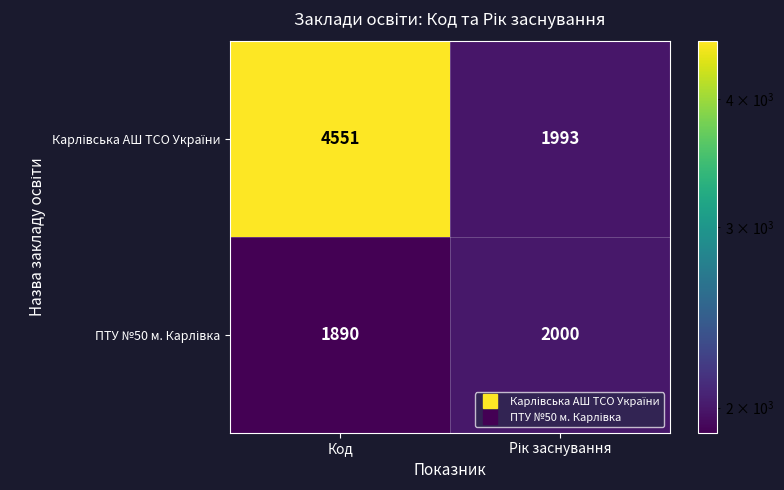

At which category does the chart reach its peak across all series?

Код